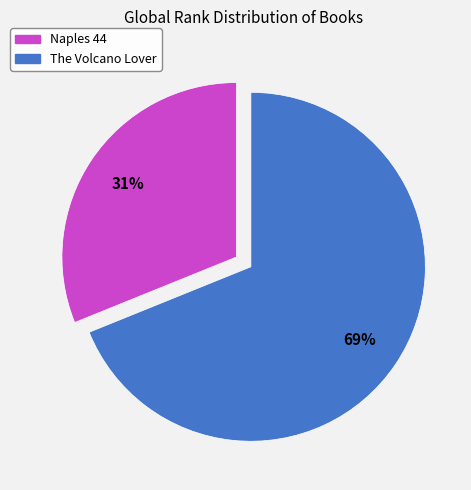

Rank the categories by value from lowest to highest.

Naples 44, The Volcano Lover